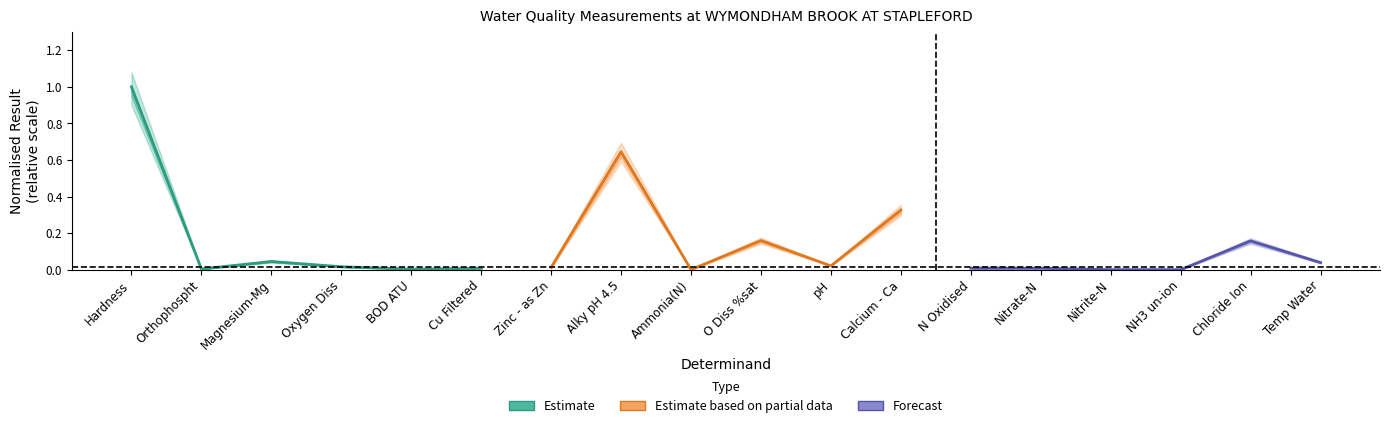

What is the average value of the Estimate series?

0.2